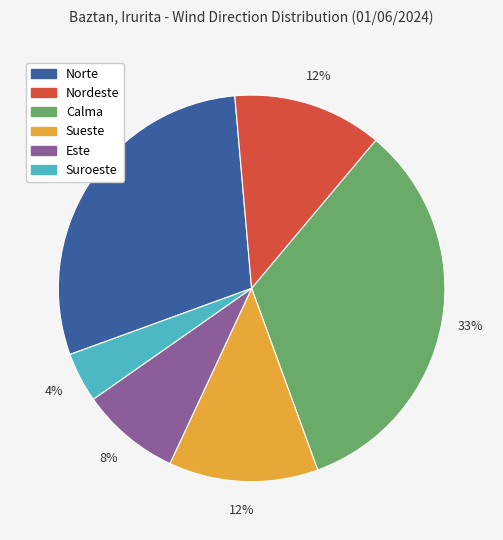

To the nearest percent, what is the average slice percentage?

17%